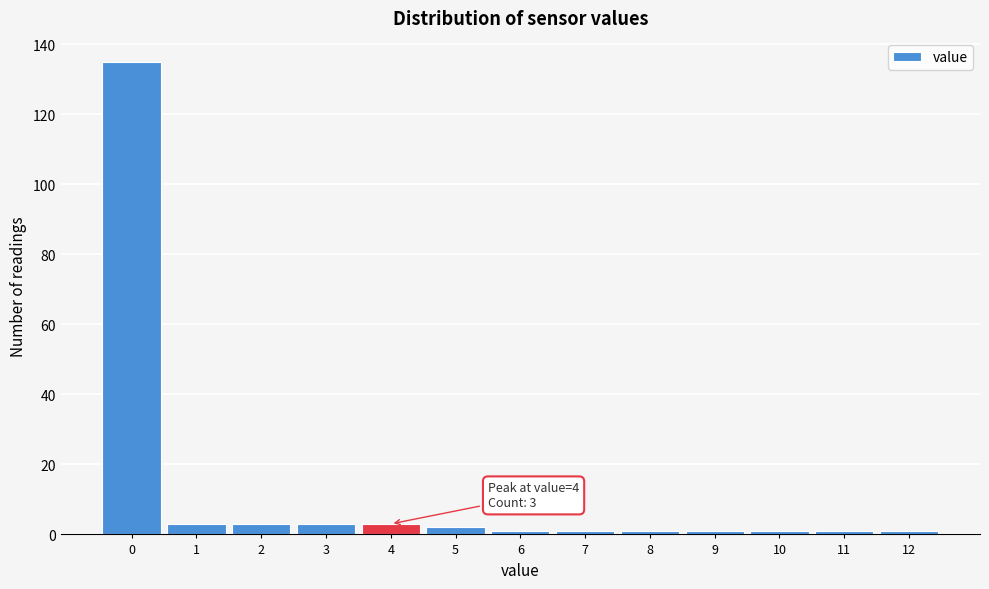

Reading right to left, what are all the values shown in this chart?

12=1	11=1	10=1	9=1	8=1	7=1	6=1	5=2	4=3	3=3	2=3	1=3	0=135